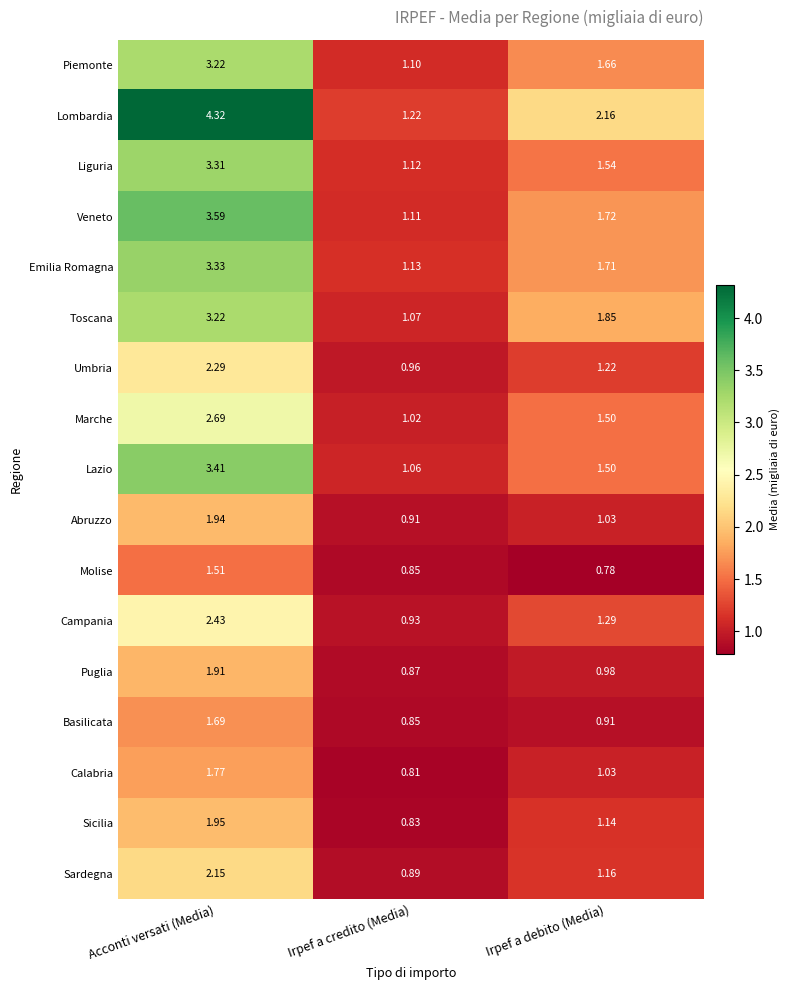

Where is Lombardia nearest to the value 2?

Irpef a debito (Media)